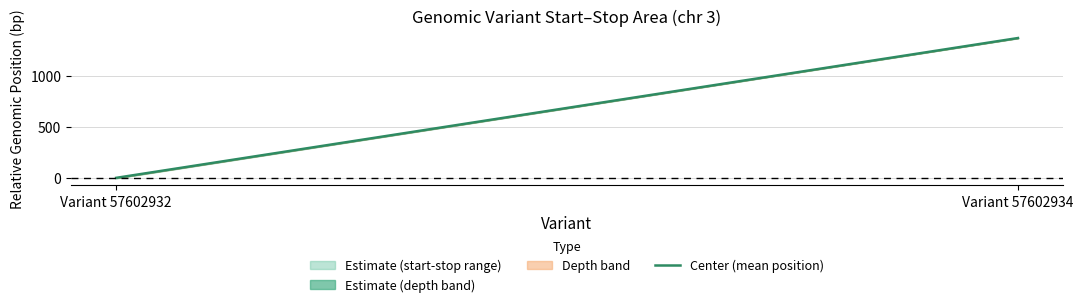

Is it true that the value at Variant 57602934 is 2004?

False